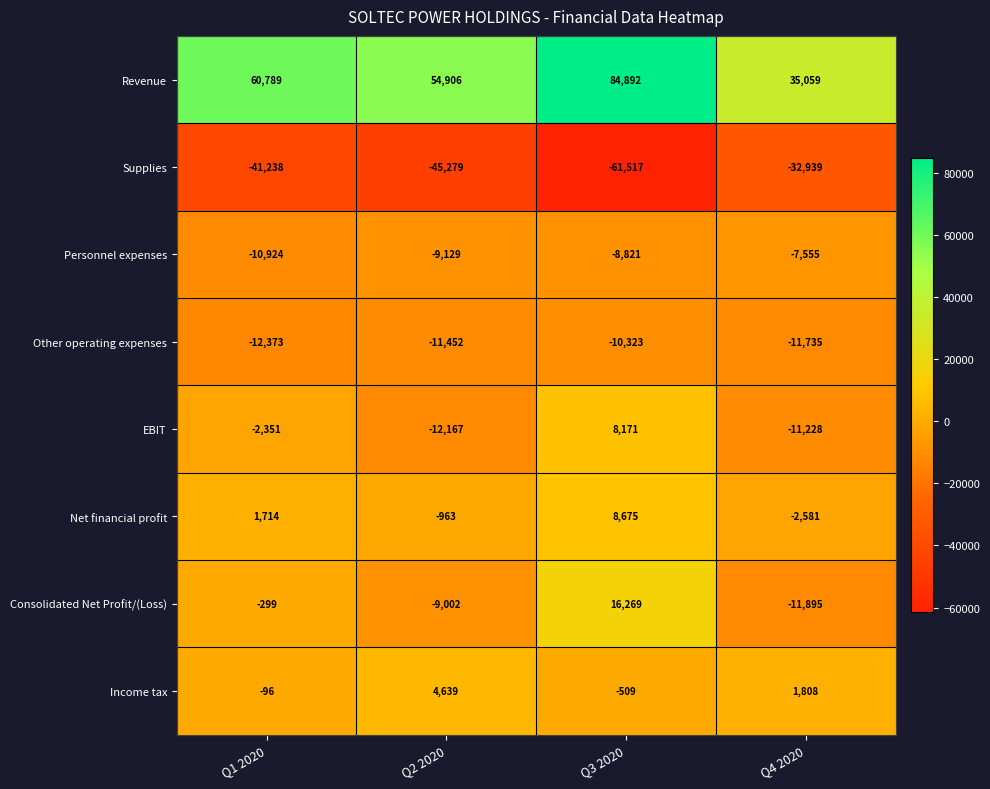

Read the Income tax value at Q3 2020.

-509